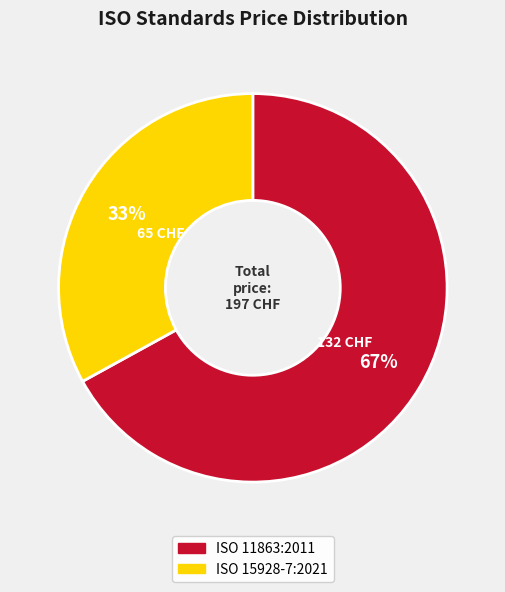

To the nearest percent, what percentage of the pie is ISO 11863:2011?

67%